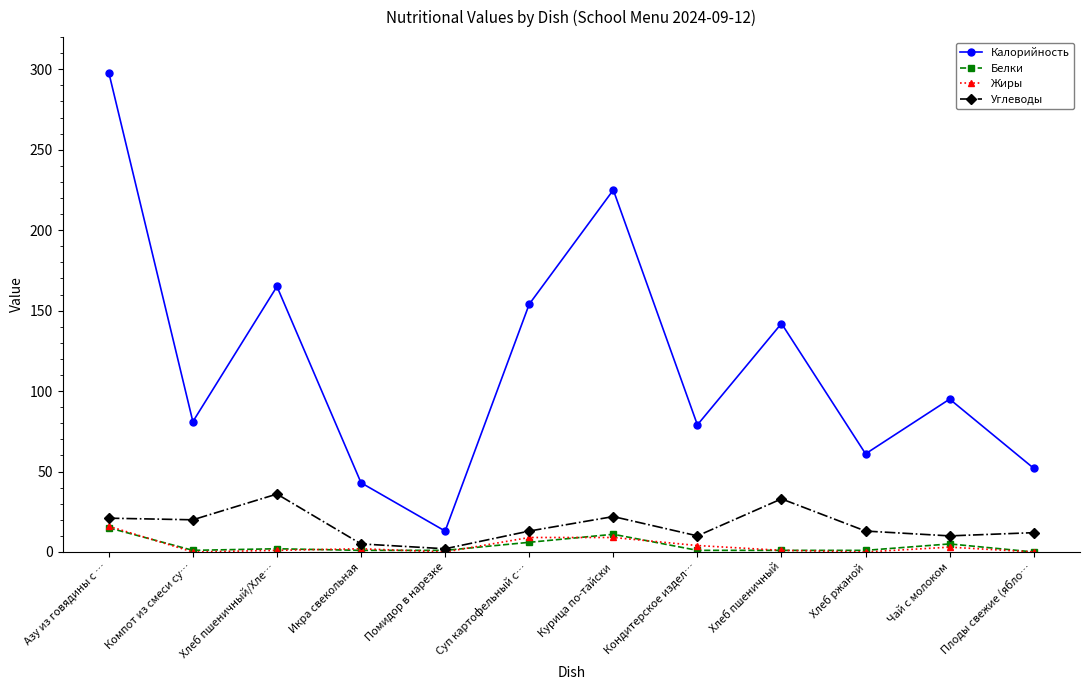

What is the difference between the highest and lowest values at Курица по-тайски?

216